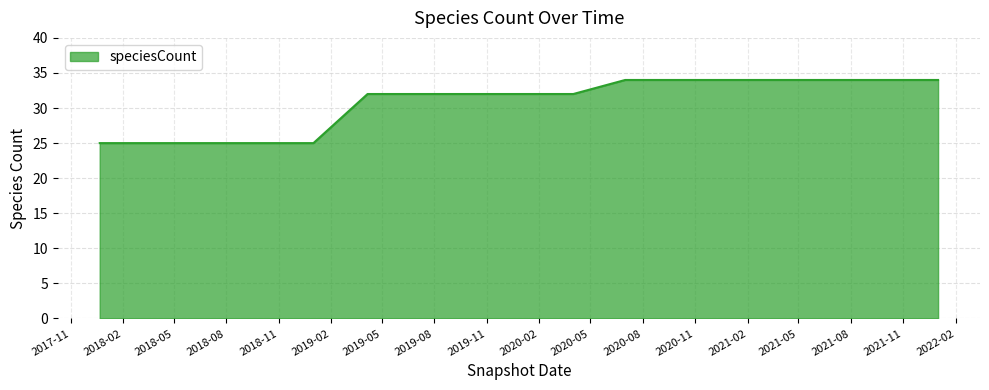

What is the maximum value shown in the chart?

34